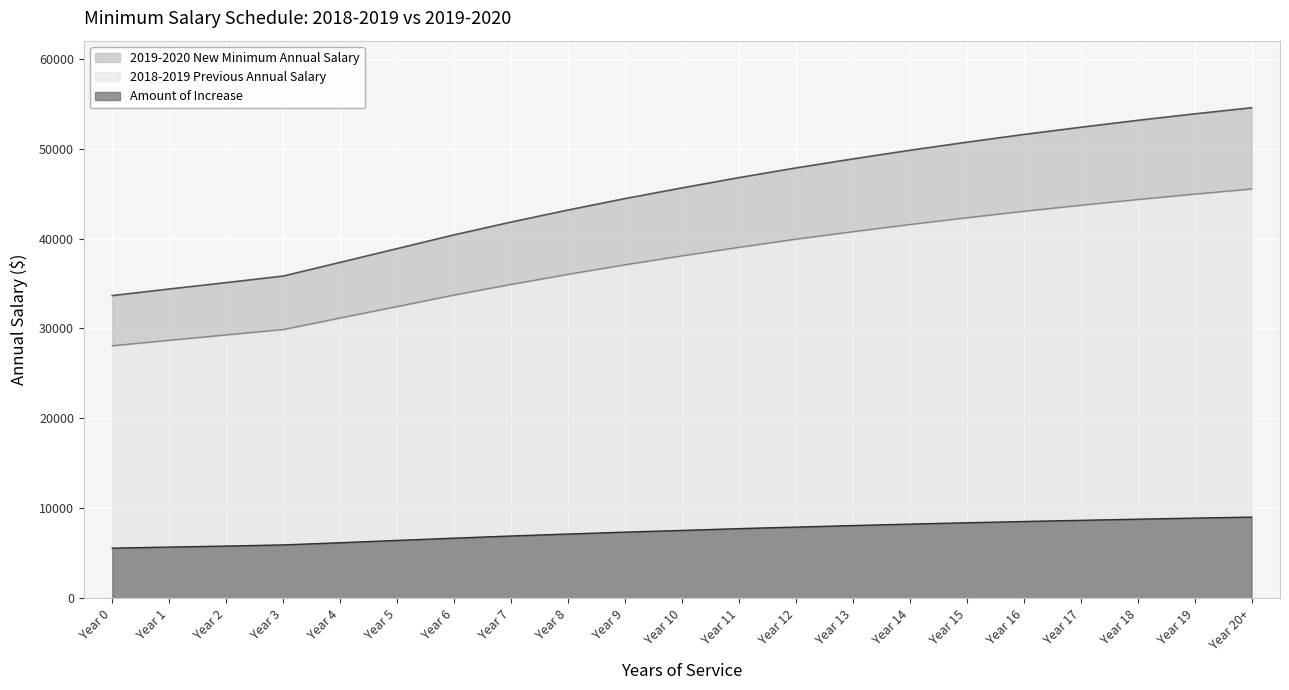

What is the label of the 1st point from the right?

Year 20+